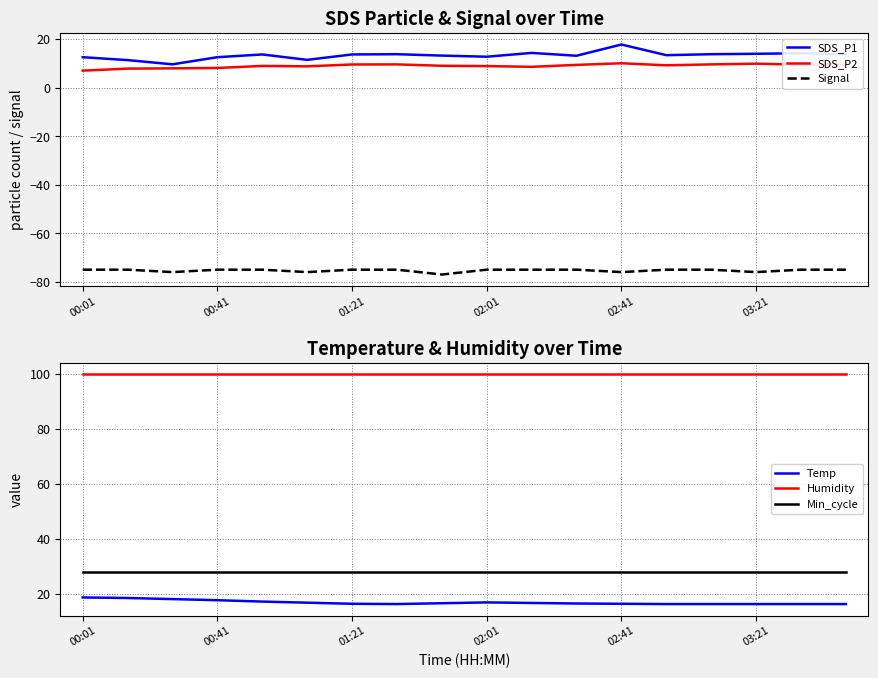

True or false: Signal and SDS_P2 cross at least once.

False